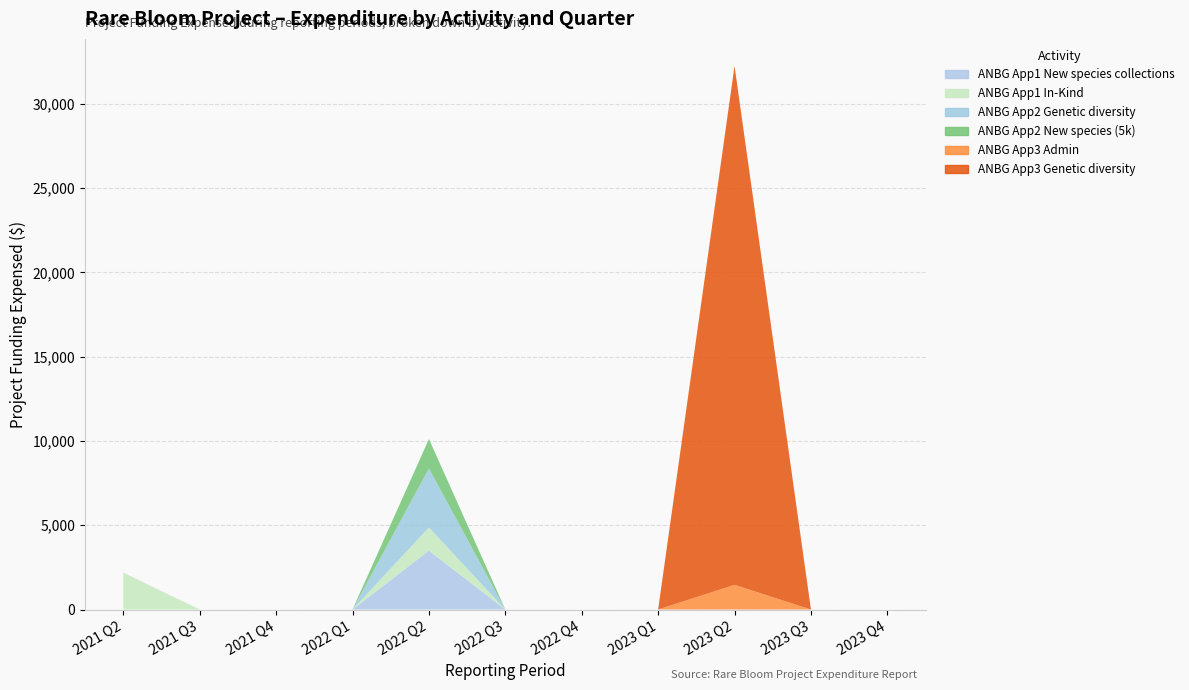

What is the label of the 5th point from the right?

2022 Q4